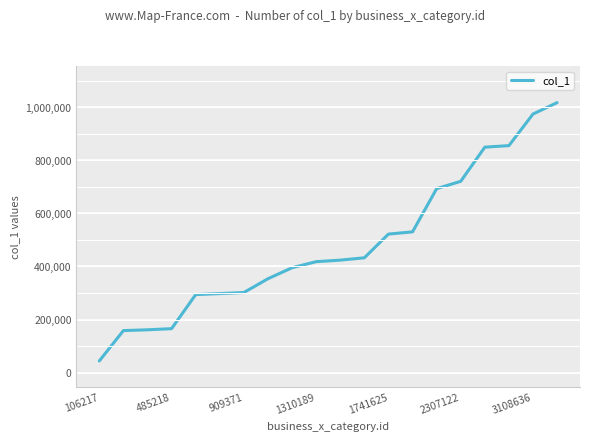

What is the difference between the maximum and minimum values?

972880